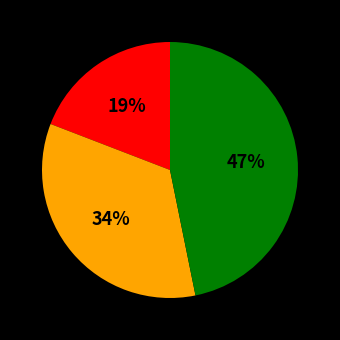

To the nearest percent, what is the difference between the largest and smallest slice percentages?

28%